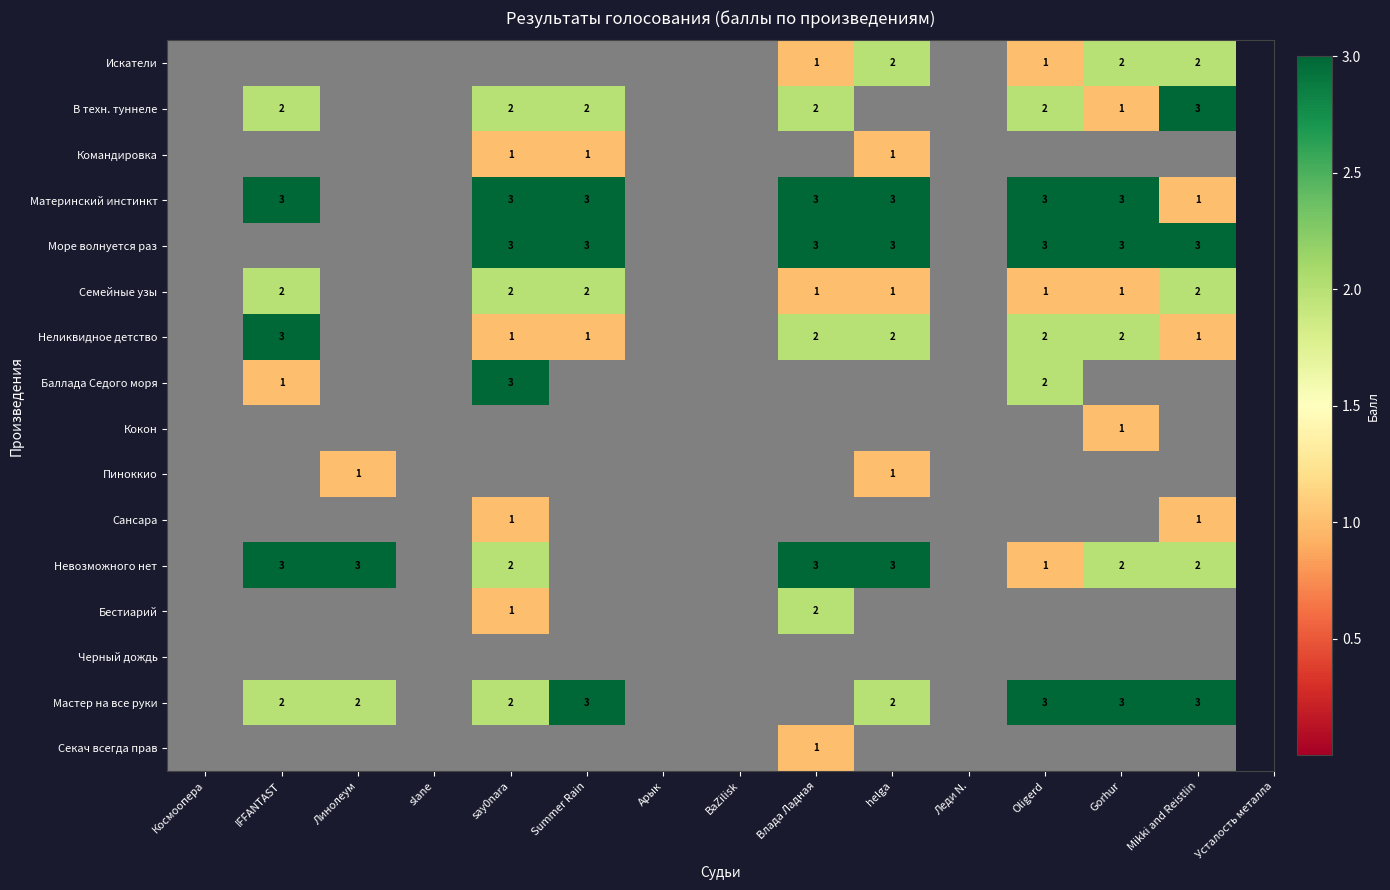

What is the sum of the Мастер на все руки values at Gorhur and Mikki and Reistlin?

6